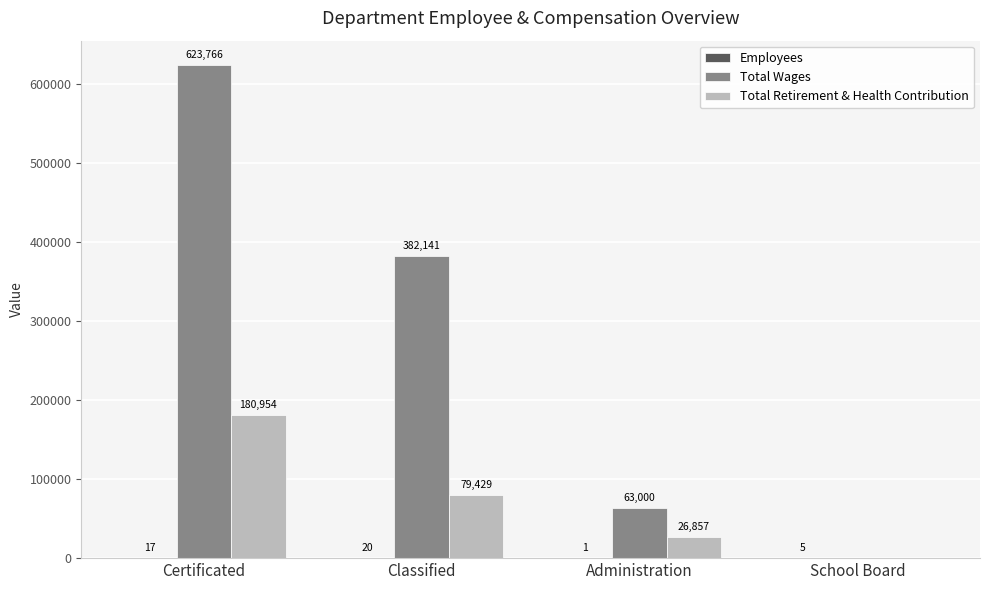

At which category is the sum across all series the highest?

Certificated